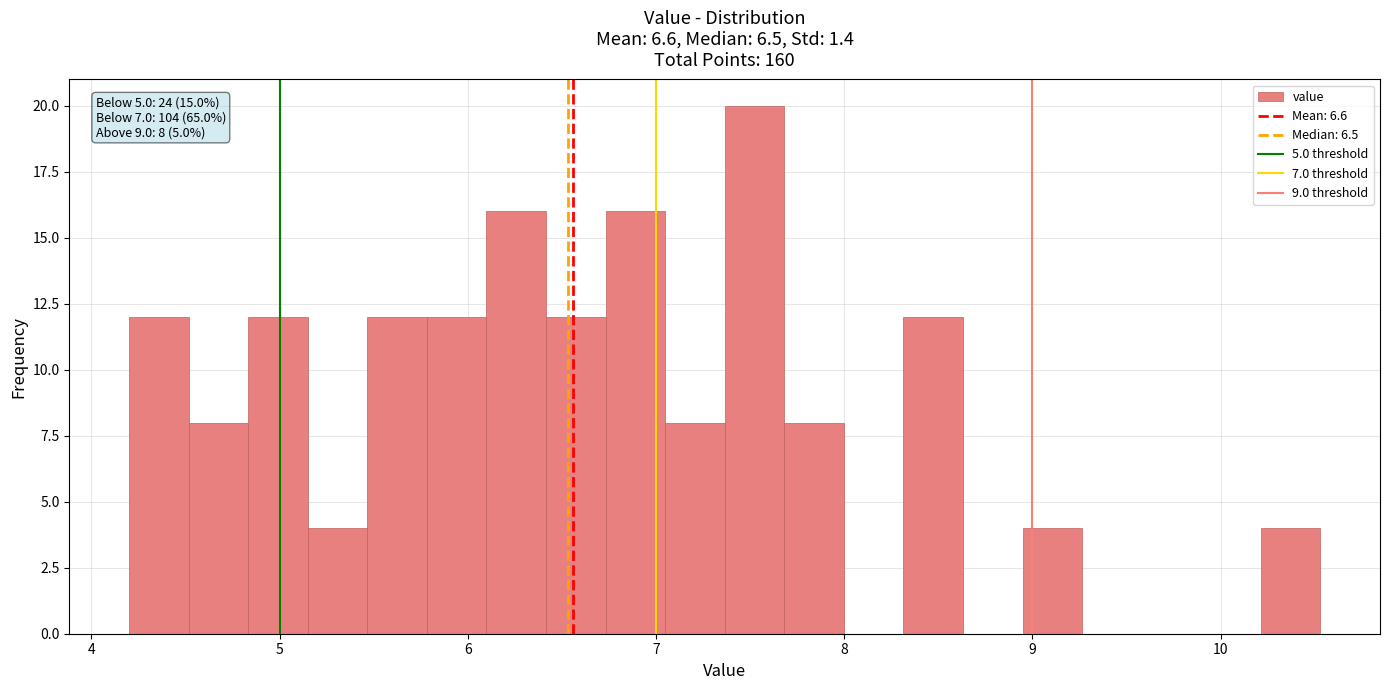

Around what value on the x-axis is the tallest bar? Give the approximate position of its centre, as read against the axis.

7.5